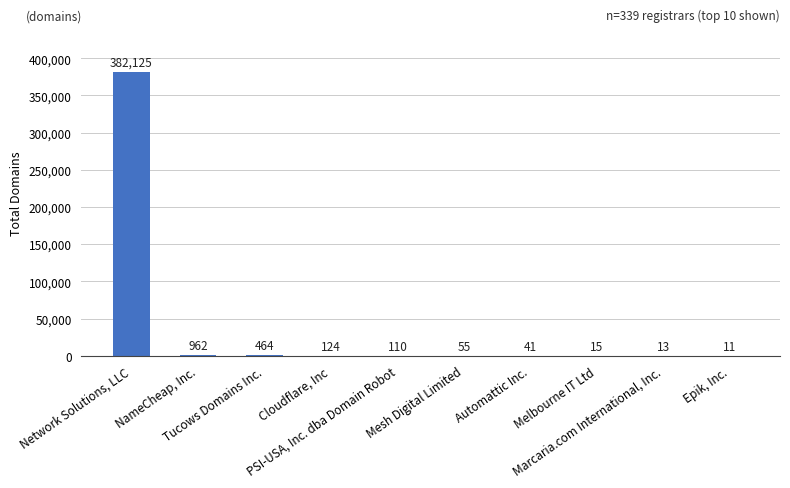

What is the ratio of the value at Mesh Digital Limited to the value at Marcaria.com International, Inc.?

4.2